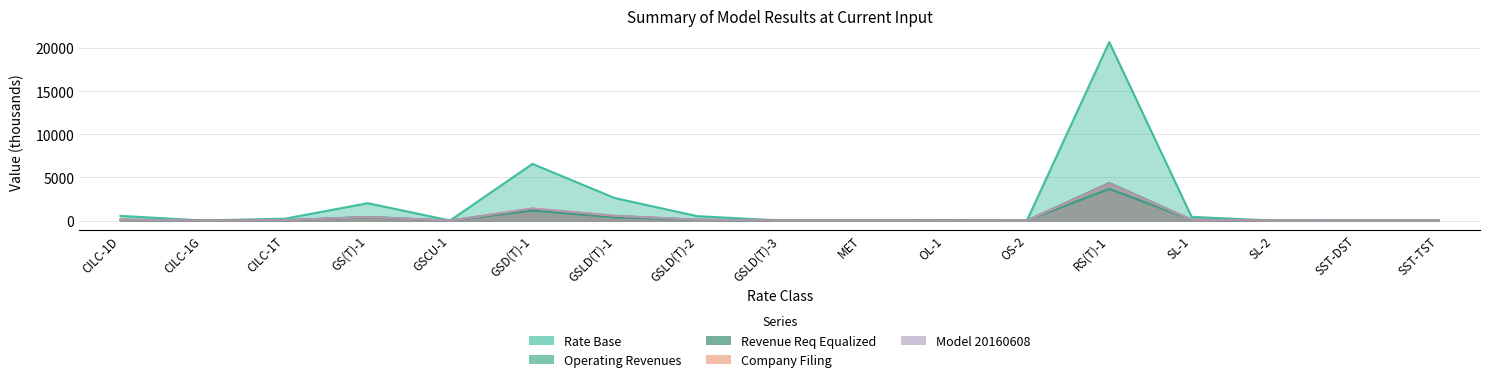

Reading right to left, list all the values displayed in this chart.

Rate Base: SST-TST=15.2	SST-DST=4.5	SL-2=6.8	SL-1=443.0	RS(T)-1=20686.4	OS-2=7.0	OL-1=67.7	MET=22.5	GSLD(T)-3=29.2	GSLD(T)-2=526.0	GSLD(T)-1=2618.4	GSD(T)-1=6578.3	GSCU-1=21.9	GS(T)-1=2028.8	CILC-1T=235.2	CILC-1G=22.2	CILC-1D=557.6
Operating Revenues: SST-TST=4.4	SST-DST=0.8	SL-2=1.6	SL-1=95.0	RS(T)-1=3687.5	OS-2=1.0	OL-1=18.5	MET=4.1	GSLD(T)-3=4.7	GSLD(T)-2=79.5	GSLD(T)-1=389.3	GSD(T)-1=1162.1	GSCU-1=4.4	GS(T)-1=384.8	CILC-1T=36.7	CILC-1G=4.2	CILC-1D=89.0
Revenue Req Equalized: SST-TST=3.1	SST-DST=0.9	SL-2=1.4	SL-1=103.1	RS(T)-1=4355.9	OS-2=1.4	OL-1=14.0	MET=4.7	GSLD(T)-3=6.0	GSLD(T)-2=108.6	GSLD(T)-1=537.2	GSD(T)-1=1358.4	GSCU-1=4.8	GS(T)-1=431.7	CILC-1T=49.6	CILC-1G=4.6	CILC-1D=115.5
Company Filing: SST-TST=3.0	SST-DST=1.0	SL-2=1.5	SL-1=103.4	RS(T)-1=4287.3	OS-2=1.6	OL-1=14.1	MET=4.8	GSLD(T)-3=5.8	GSLD(T)-2=111.2	GSLD(T)-1=560.8	GSD(T)-1=1410.6	GSCU-1=4.1	GS(T)-1=421.5	CILC-1T=47.8	CILC-1G=4.7	CILC-1D=117.9
Model 20160608: SST-TST=3.0	SST-DST=1.0	SL-2=1.5	SL-1=103.4	RS(T)-1=4287.3	OS-2=1.6	OL-1=14.1	MET=4.8	GSLD(T)-3=5.8	GSLD(T)-2=111.2	GSLD(T)-1=560.8	GSD(T)-1=1410.6	GSCU-1=4.1	GS(T)-1=421.5	CILC-1T=47.8	CILC-1G=4.7	CILC-1D=117.9